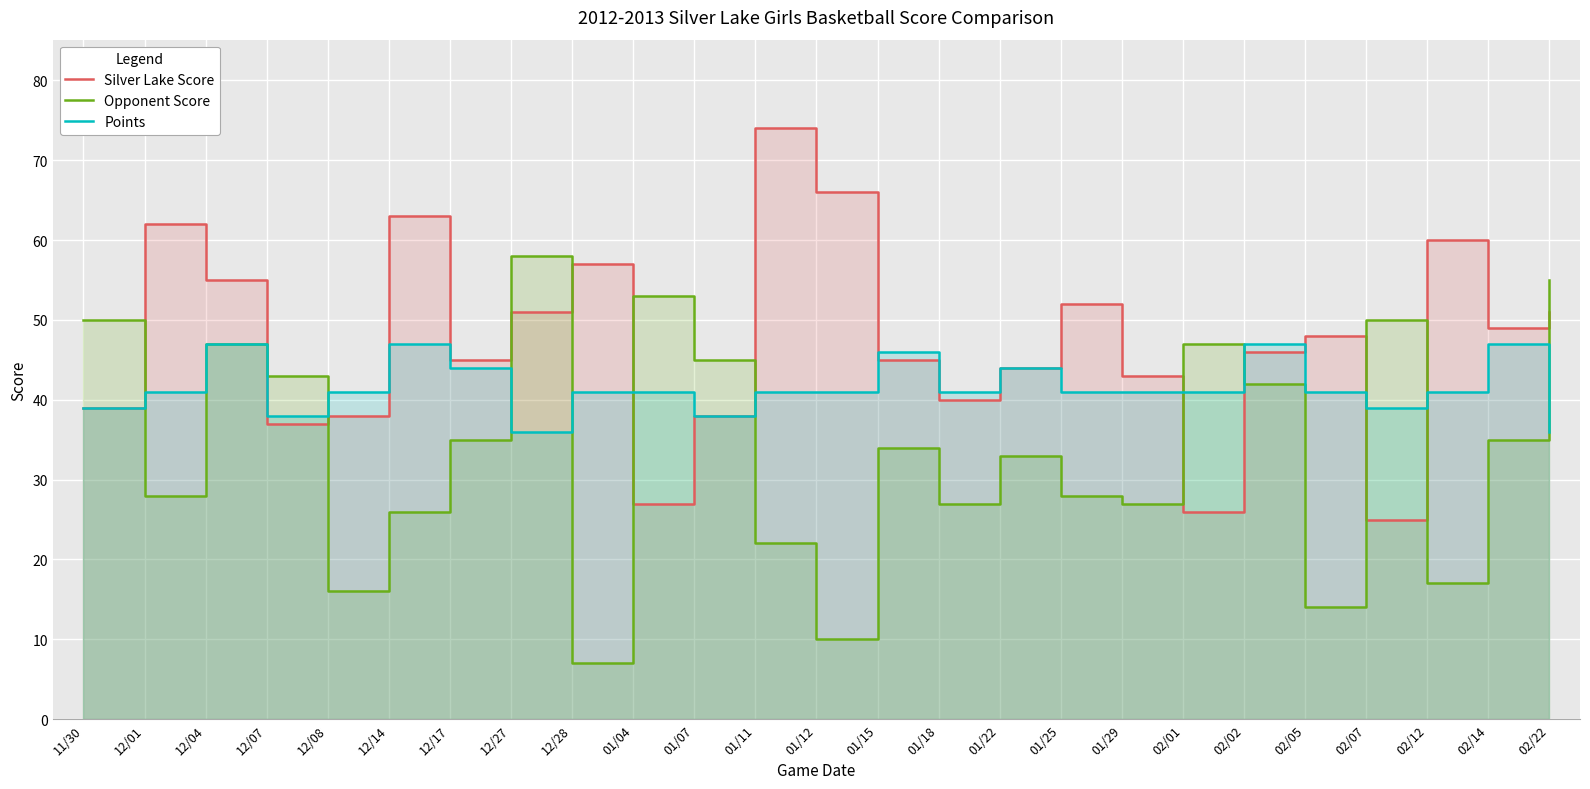

List the series in order of their peak value, highest first.

Silver Lake Score, Opponent Score, Points